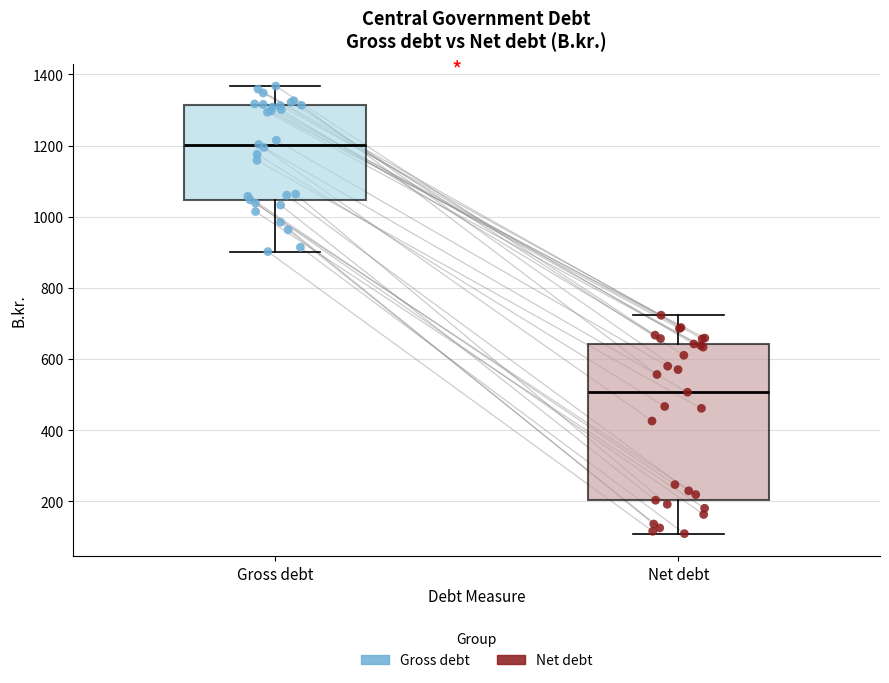

Which box has the highest median line?

Gross debt